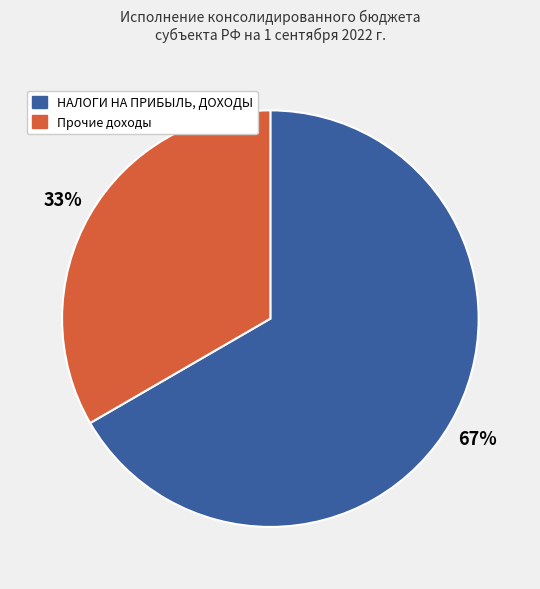

Is there a majority slice in this chart?

Yes